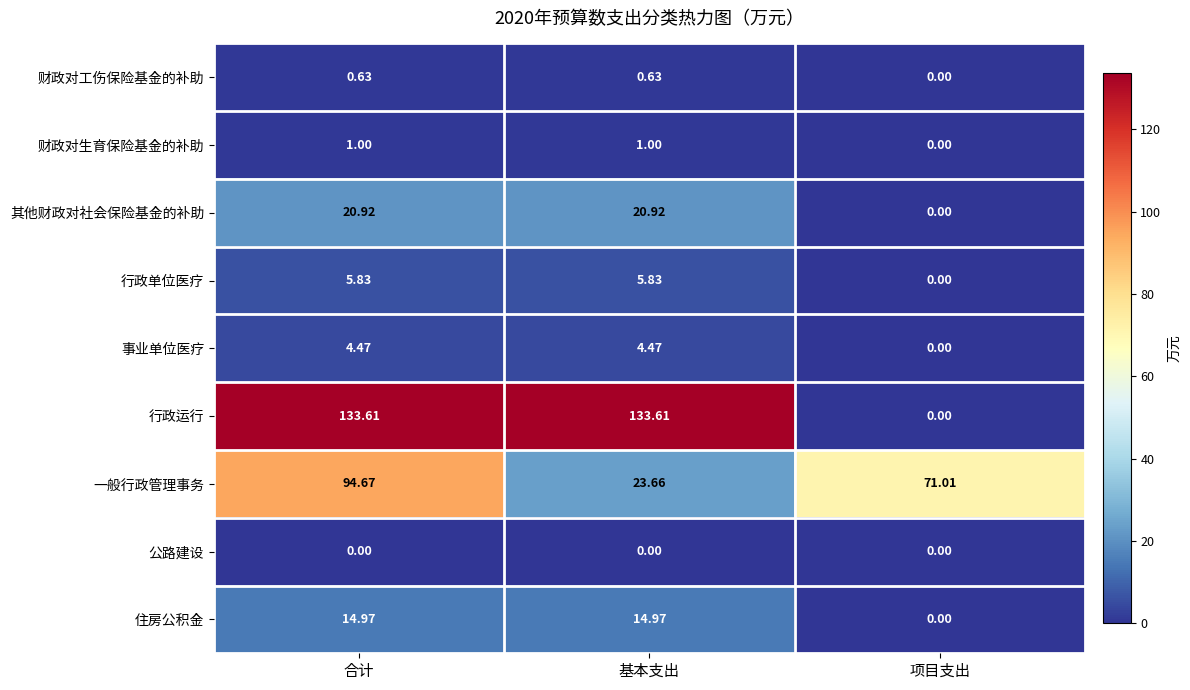

Where does the 行政运行 series first go above 133?

合计